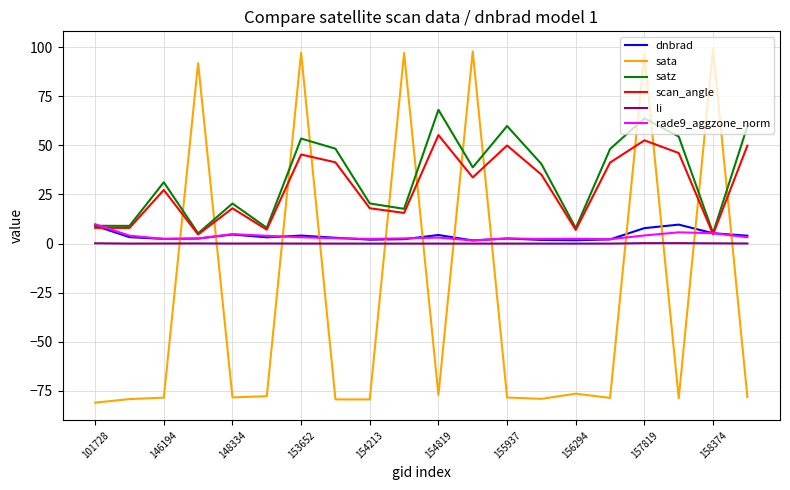

Which series has the widest spread of values?

sata